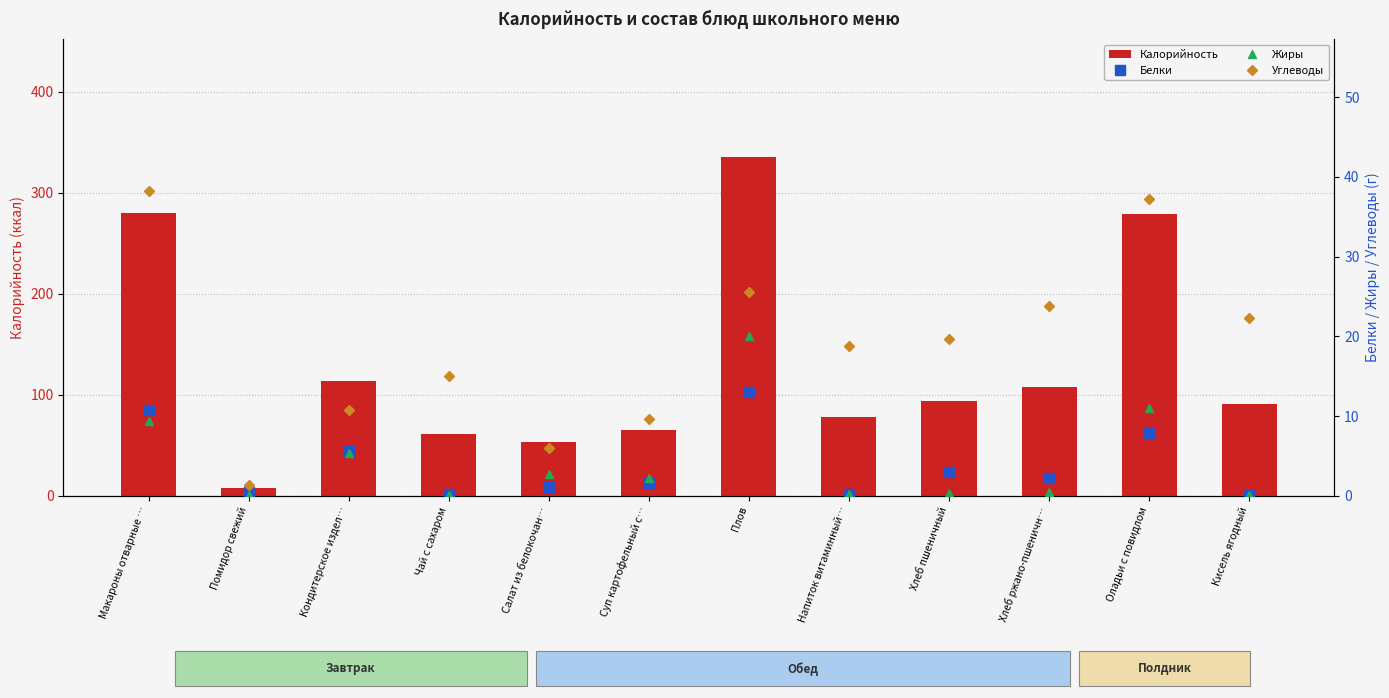

How many values in the Углеводы series are below 19?

6